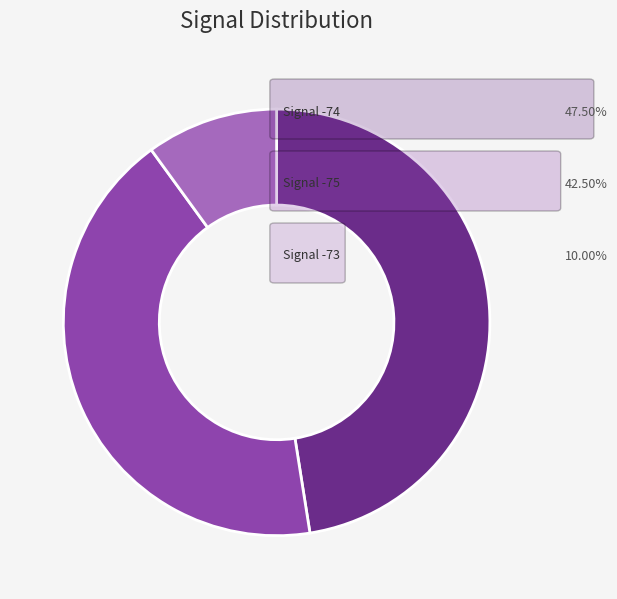

Is there any slice that represents more than half of the pie?

No